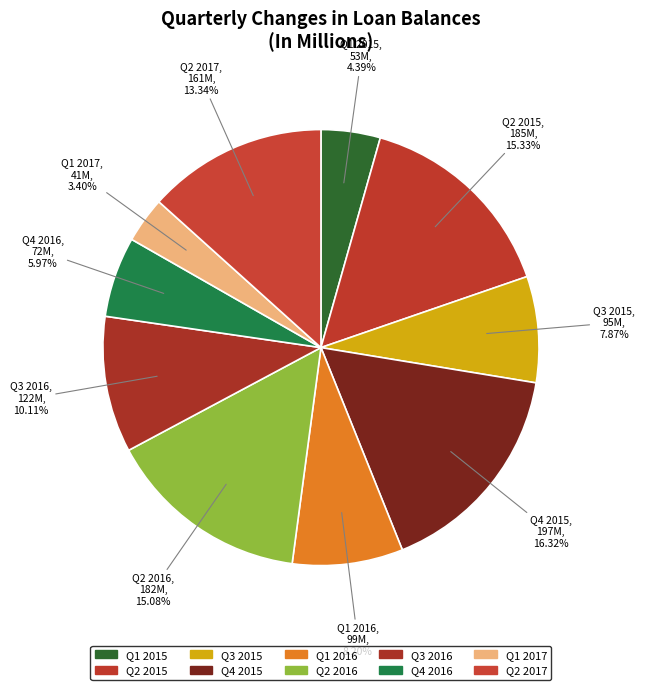

To the nearest percent, what is the combined percentage of Q1 2016 and Q2 2015?

24%